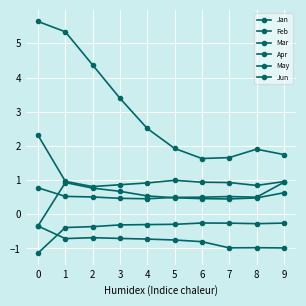

What is the minimum value shown in the chart?

-1.1